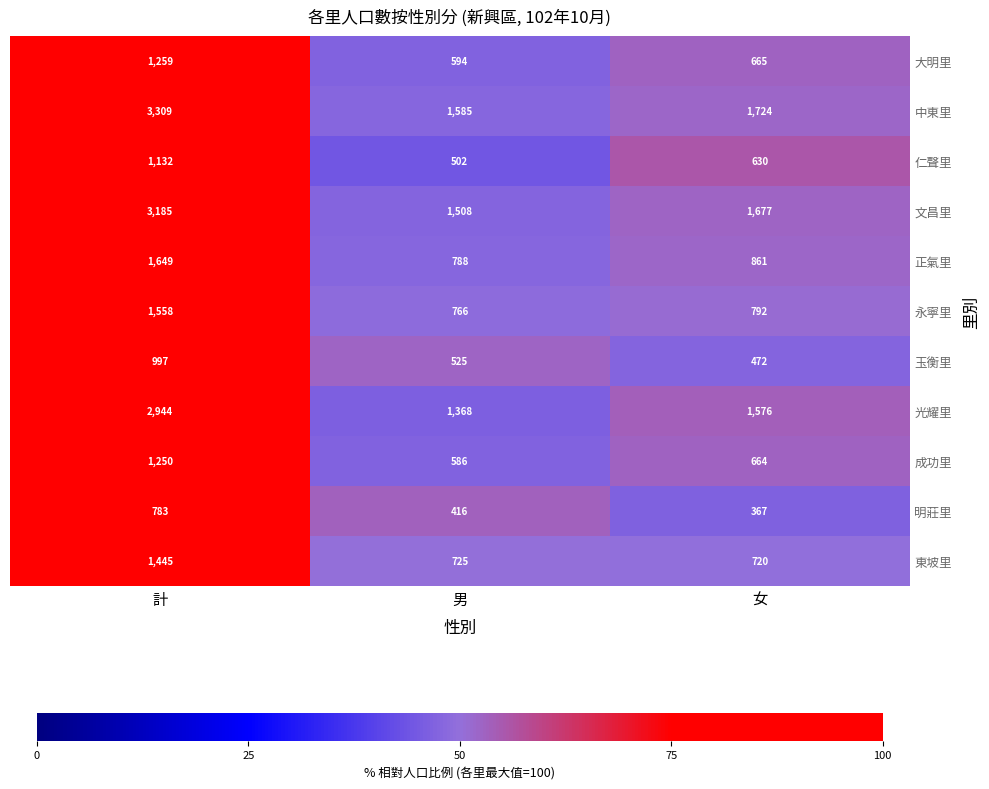

Count the number of data series in this chart.

11